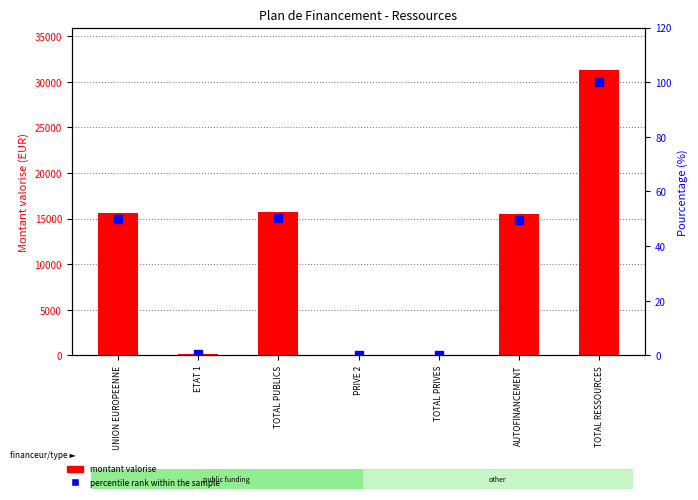

How many values in the montant valorise series are below 15517?

3